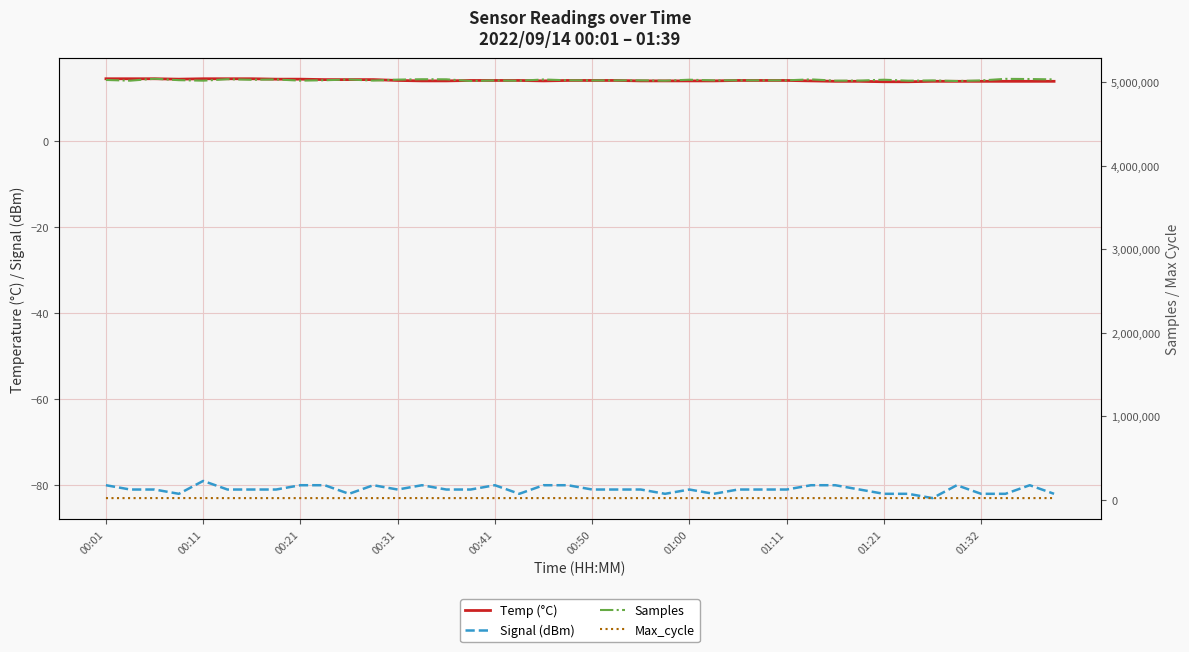

At which category is the sum across all series the highest?

00:21